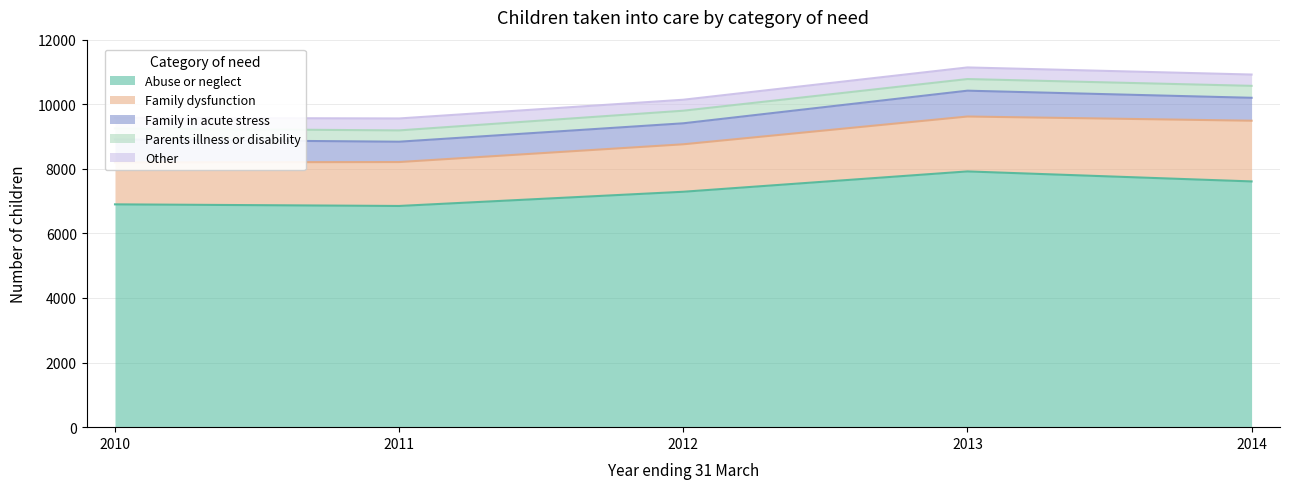

What is the average value of the Family in acute stress series?

700